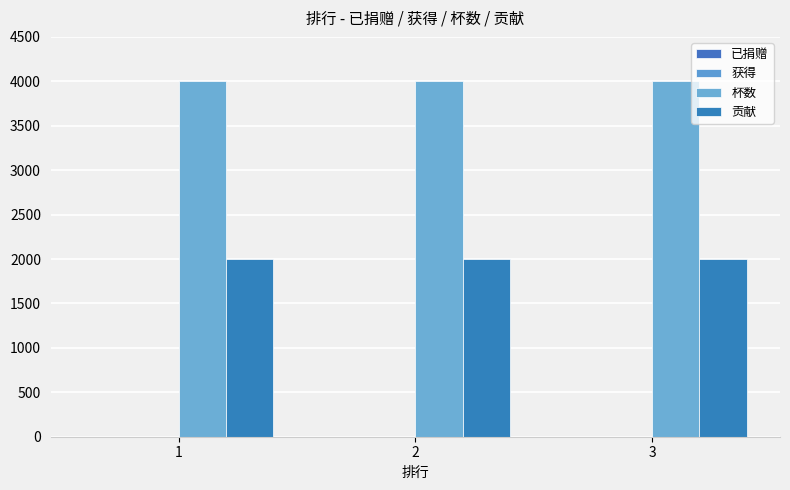

What is the value of the 贡献 bar at the 1st from the left?

2000